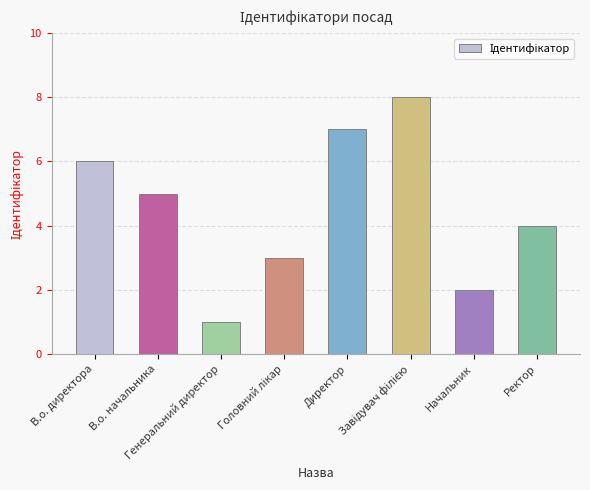

What is the label of the 1st bar from the right?

Ректор